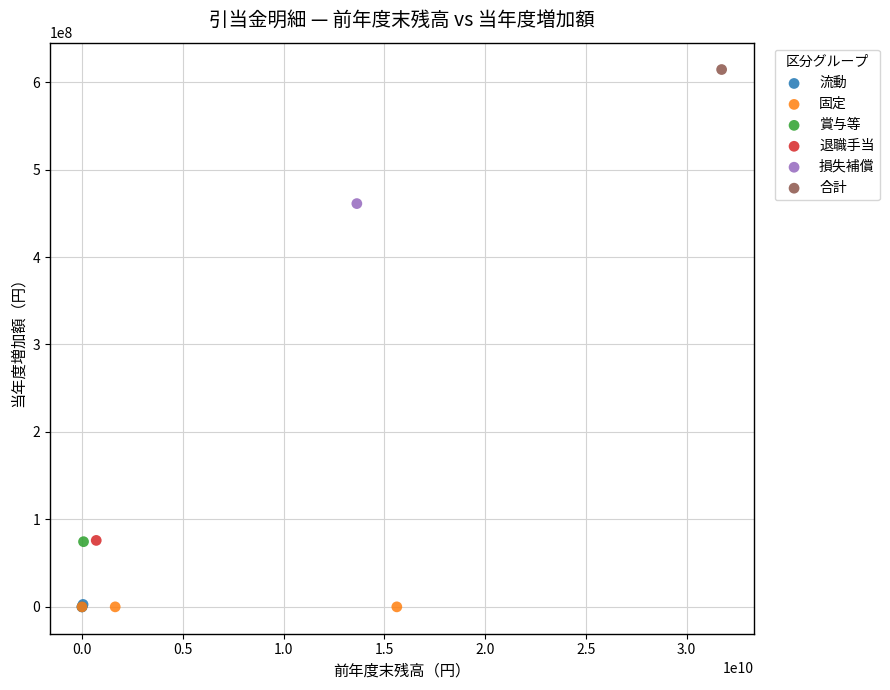

What are all the series names shown in the legend?

流動, 固定, 賞与等, 退職手当, 損失補償, 合計